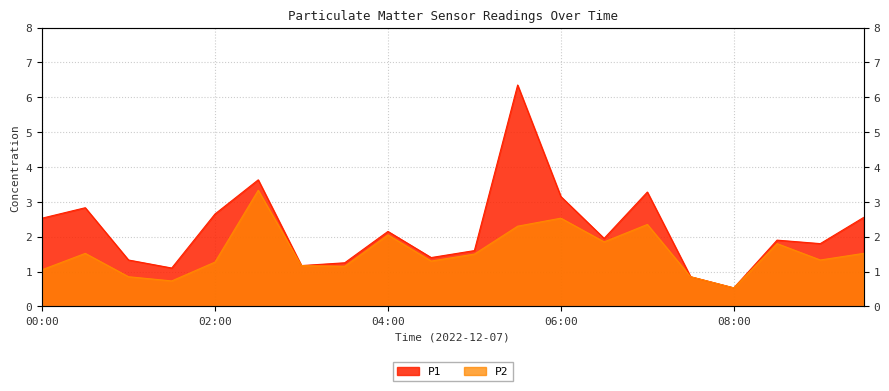

Reading left to right, list all the values displayed in this chart.

P1: 00:00=2.5	00:30=2.8	01:00=1.3	01:30=1.1	02:00=2.6	02:30=3.6	03:00=1.2	03:30=1.2	04:00=2.1	04:30=1.4	05:00=1.6	05:30=6.3	06:00=3.1	06:30=1.9	07:00=3.3	07:30=0.8	08:00=0.5	08:30=1.9	09:00=1.8	09:30=2.5
P2: 00:00=1.1	00:30=1.5	01:00=0.8	01:30=0.7	02:00=1.3	02:30=3.3	03:00=1.2	03:30=1.1	04:00=2.0	04:30=1.3	05:00=1.5	05:30=2.3	06:00=2.5	06:30=1.9	07:00=2.4	07:30=0.8	08:00=0.5	08:30=1.8	09:00=1.3	09:30=1.5